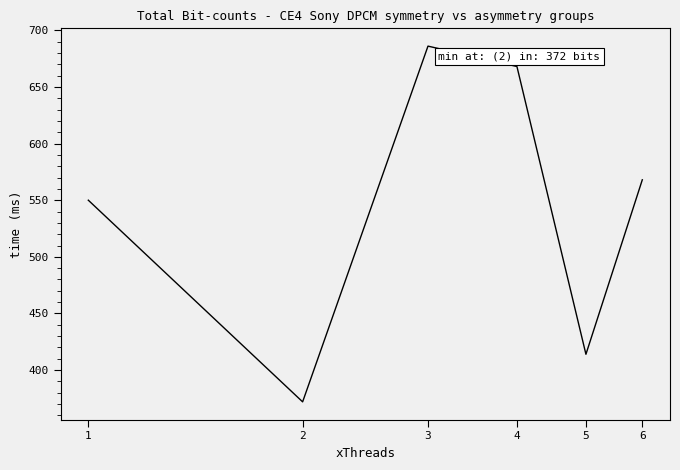

True or false: there are more than 1 points higher than both neighbors.

False